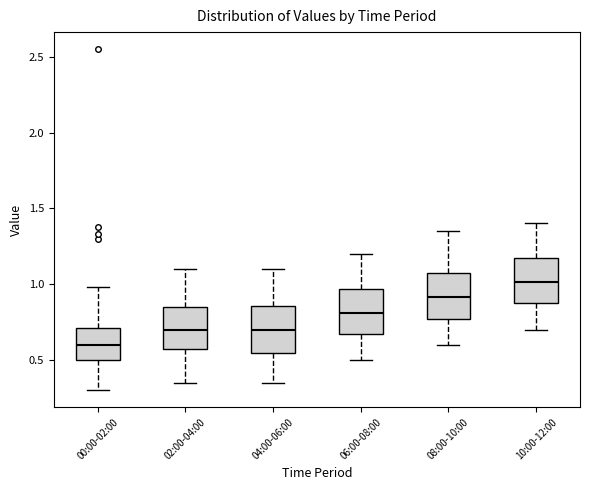

Reading left to right, transcribe this box plot: for each box, give where its median line is, the range the box spans, and where its two whiskers end, as read against the y-axis. The values are not printed on the chart, so give them approximately, as read against the axis.

00:00-02:00: median 0.60, box 0.50 to 0.70, whiskers 0.30 to 1.00
02:00-04:00: median 0.70, box 0.55 to 0.85, whiskers 0.35 to 1.10
04:00-06:00: median 0.70, box 0.55 to 0.85, whiskers 0.35 to 1.10
06:00-08:00: median 0.80, box 0.65 to 0.95, whiskers 0.50 to 1.20
08:00-10:00: median 0.90, box 0.75 to 1.05, whiskers 0.60 to 1.35
10:00-12:00: median 1.00, box 0.85 to 1.15, whiskers 0.70 to 1.40